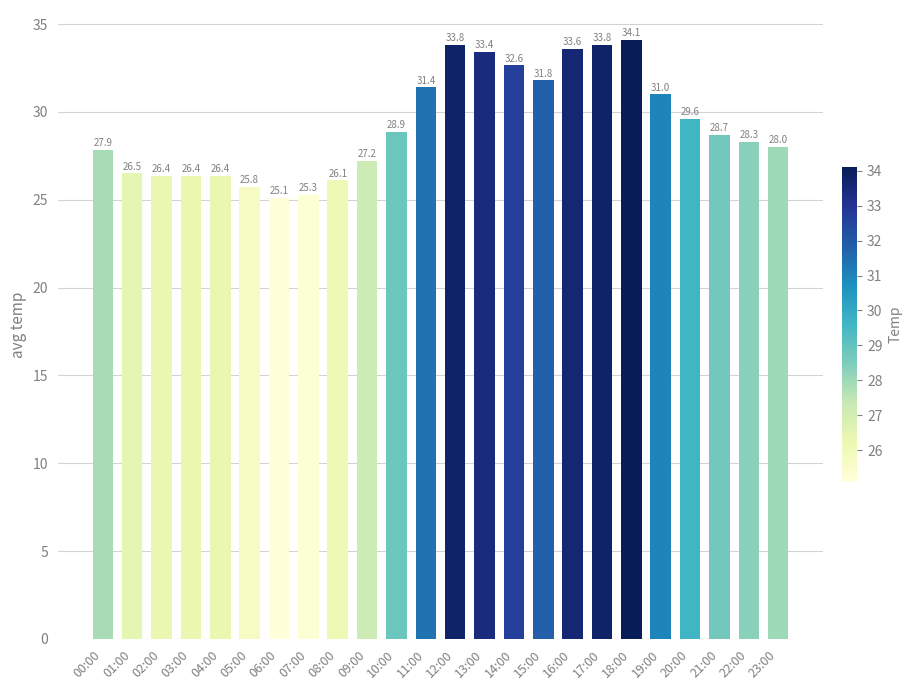

Are the bars grouped side by side (vs. stacked)?

No